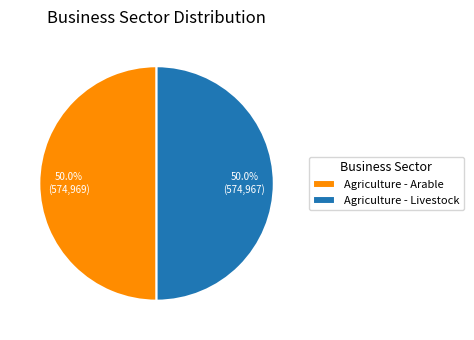

What is the ratio of the value at Agriculture - Arable to the value at Agriculture - Livestock?

1.0